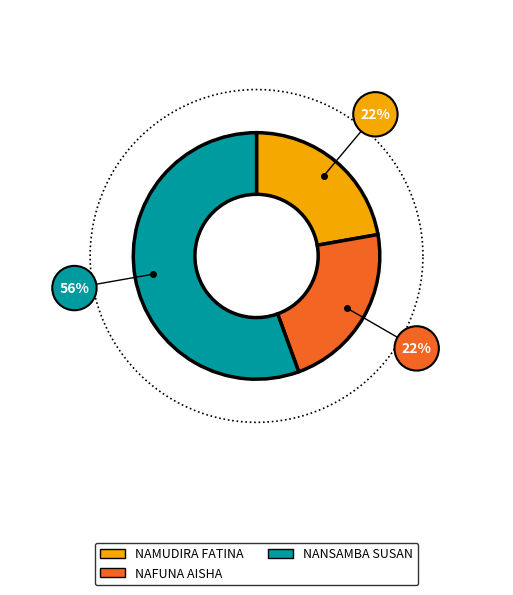

Is the sum of NAFUNA AISHA and NANSAMBA SUSAN greater than half?

Yes